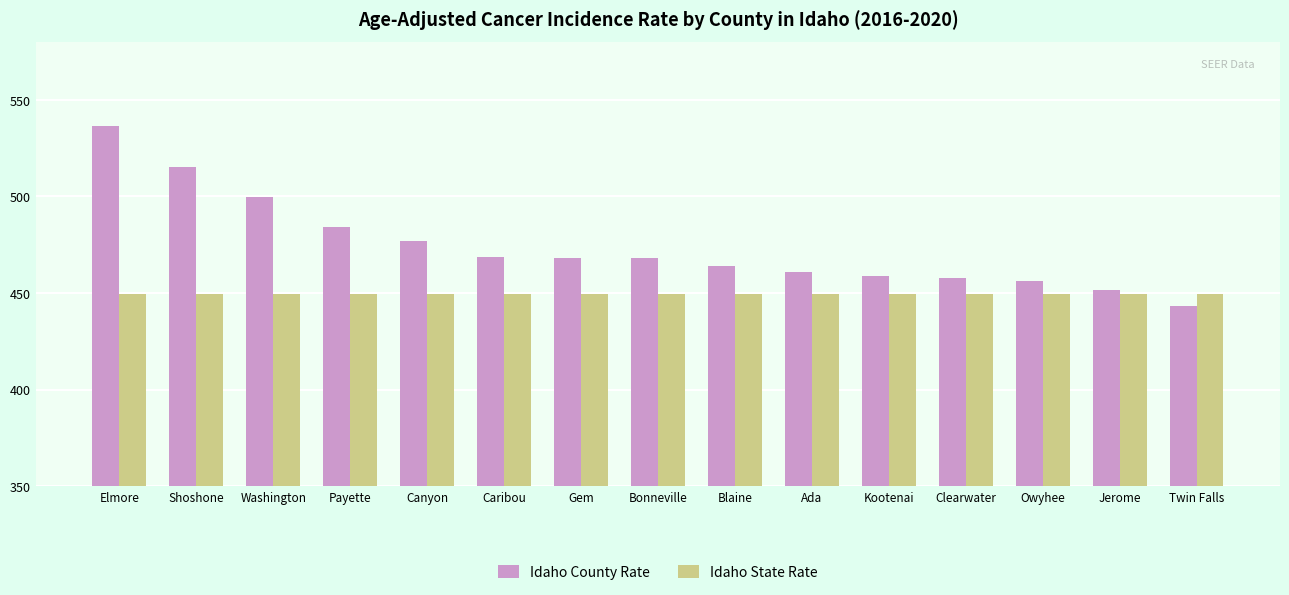

What is the label of the 13th bar from the left?

Owyhee